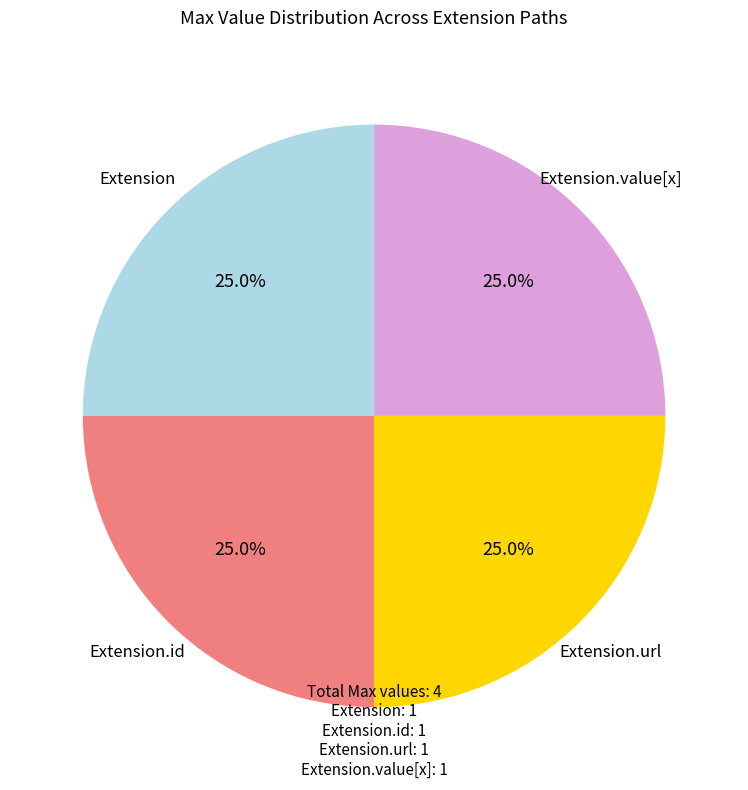

Is there any slice that represents more than half of the pie?

No